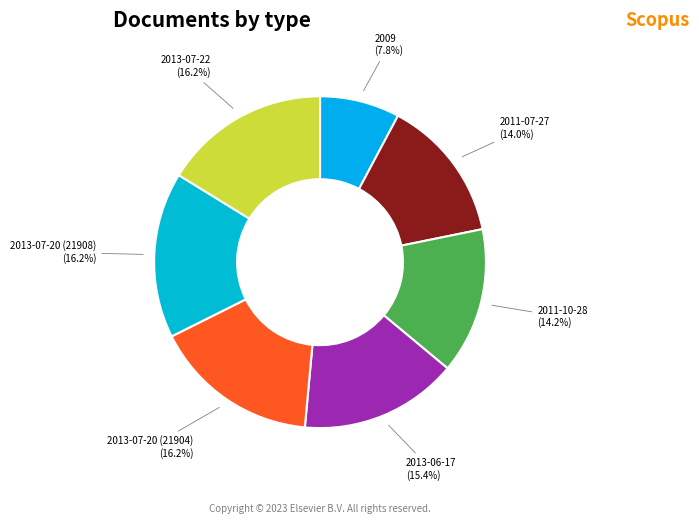

Count the number of slices in the pie.

7